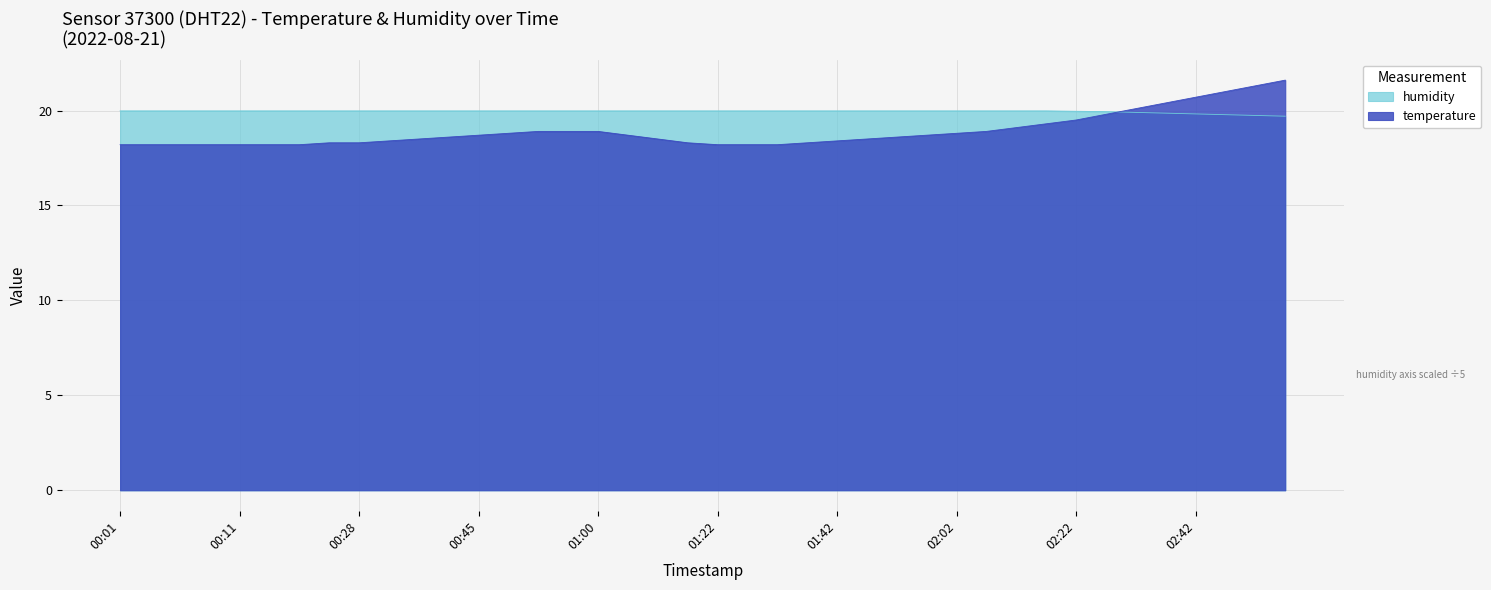

What is the spread (max minus min) of values at 01:52?

1.4